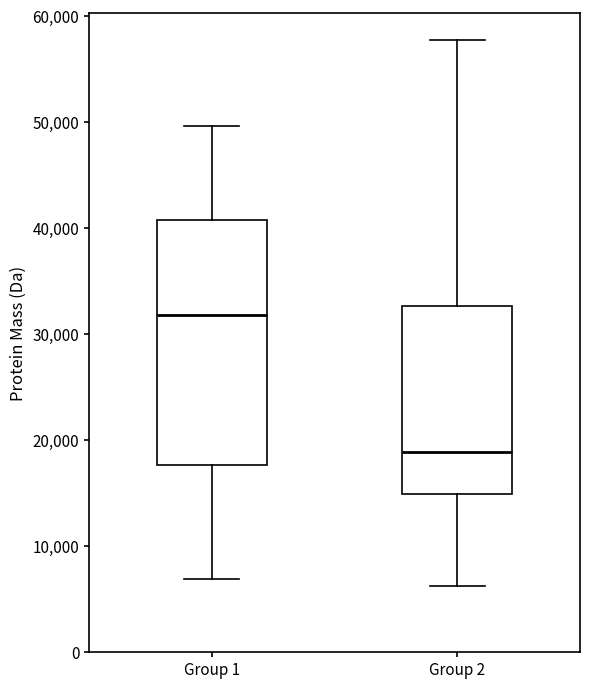

Where does the upper whisker of the box for Group 1 end on the y-axis? The values are not printed on the chart, so give them approximately, as read against the axis.

50000